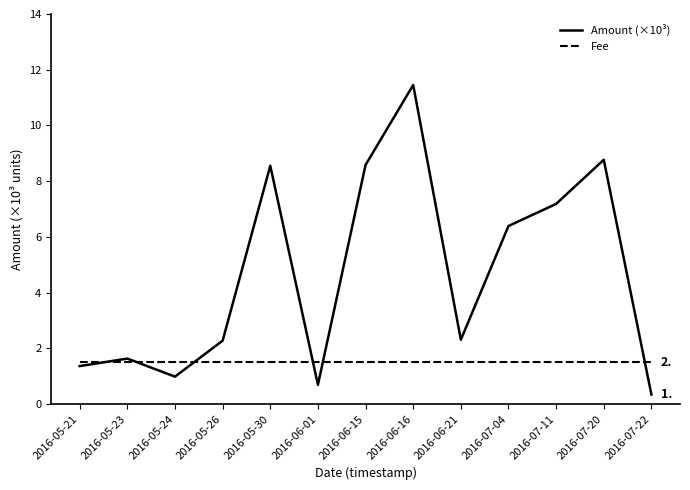

Reading left to right, transcribe all the data shown in this chart.

Amount (×10³): 2016-05-21=1.4	2016-05-23=1.6	2016-05-24=1.0	2016-05-26=2.3	2016-05-30=8.6	2016-06-01=0.7	2016-06-15=8.6	2016-06-16=11.5	2016-06-21=2.3	2016-07-04=6.4	2016-07-11=7.2	2016-07-20=8.8	2016-07-22=0.3
Fee: 2016-05-21=1.5	2016-05-23=1.5	2016-05-24=1.5	2016-05-26=1.5	2016-05-30=1.5	2016-06-01=1.5	2016-06-15=1.5	2016-06-16=1.5	2016-06-21=1.5	2016-07-04=1.5	2016-07-11=1.5	2016-07-20=1.5	2016-07-22=1.5